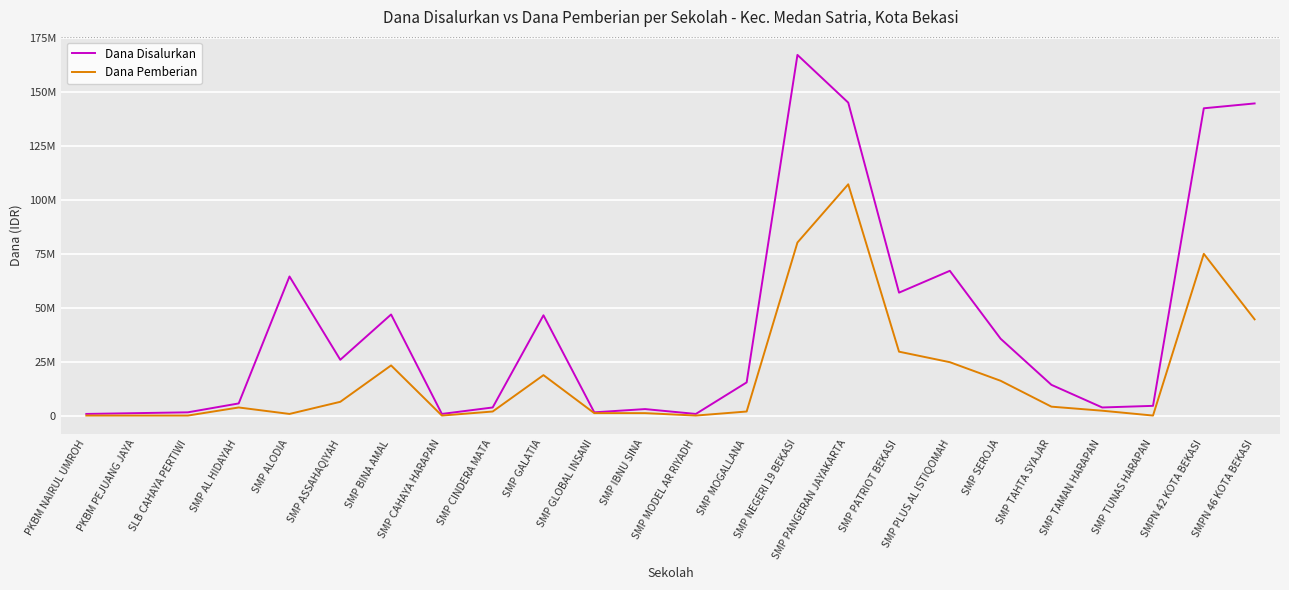

What is the difference between the second highest and minimum values in the Dana Disalurkan series?

144375000